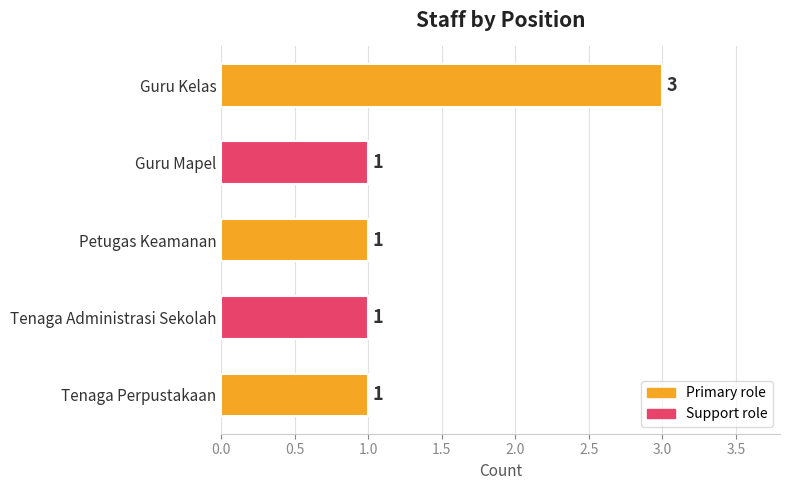

What is the label of the 1st bar from the bottom?

Tenaga Perpustakaan